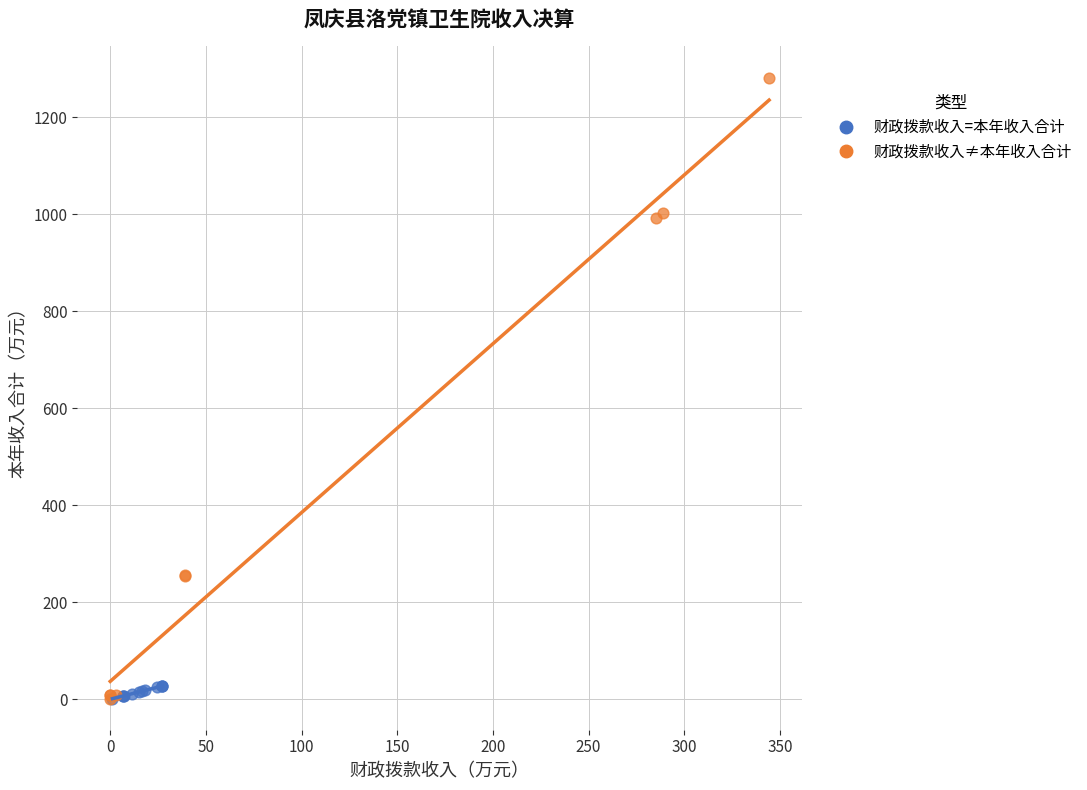

Which series has the largest Y range (max minus min)?

财政拨款收入≠本年收入合计